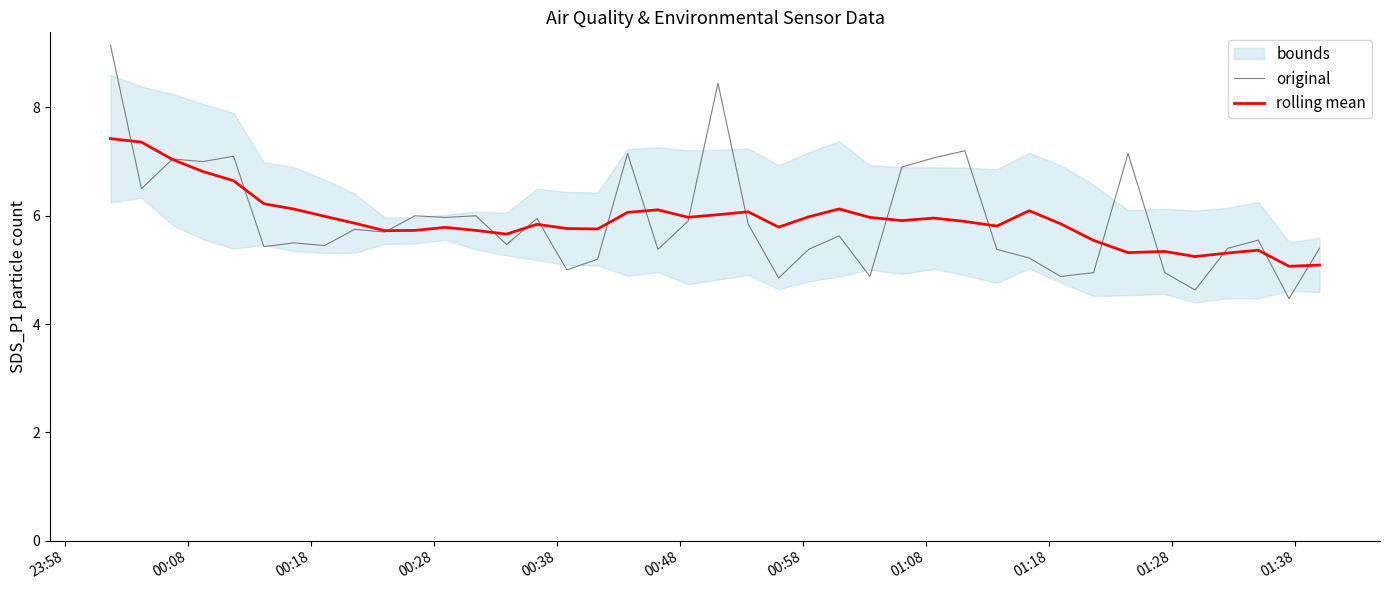

What is the highest value of the original series?

9.2